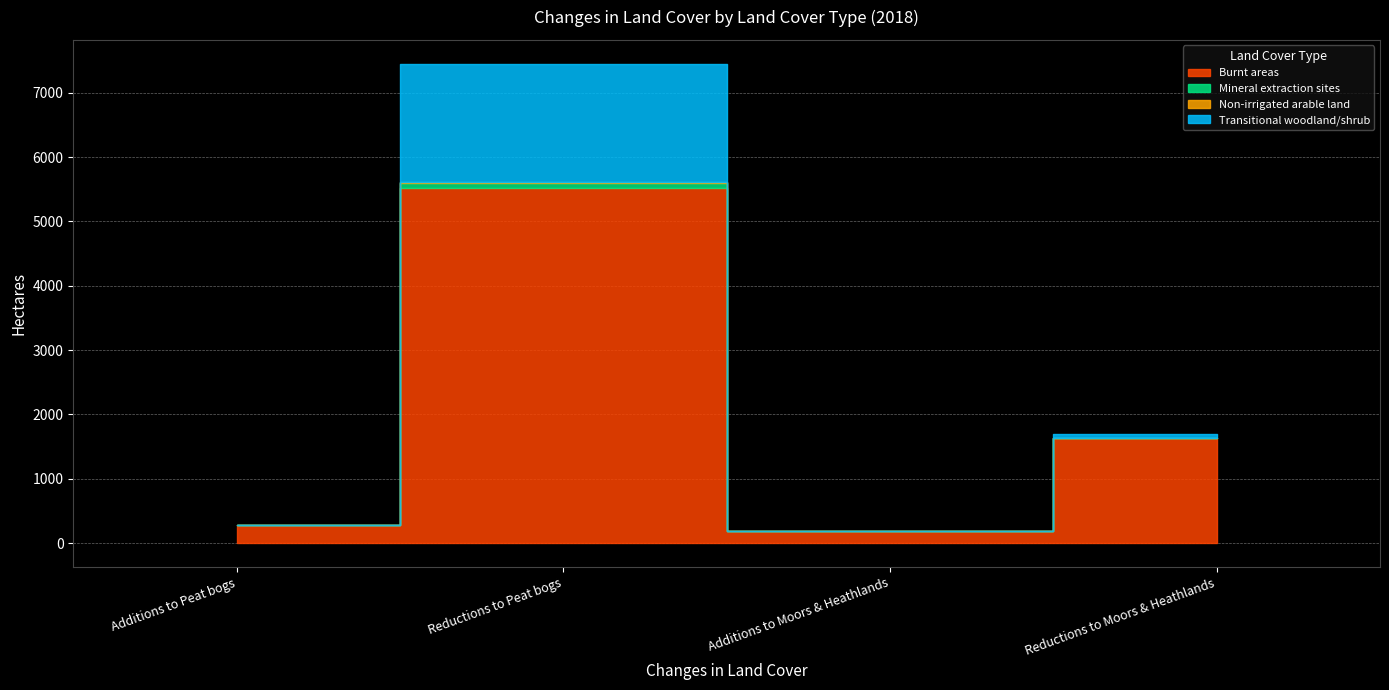

Between Reductions to Peat bogs and Reductions to Moors & Heathlands, which is larger?

Reductions to Peat bogs